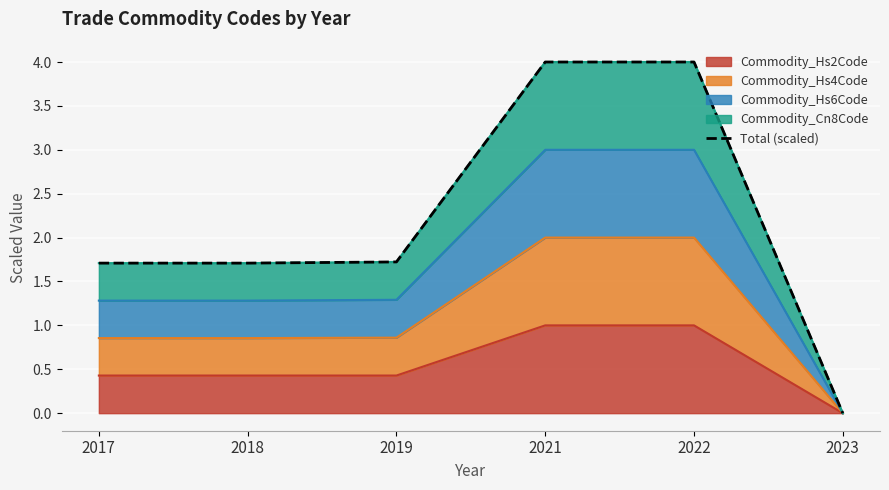

How many lines are shown in the chart?

1